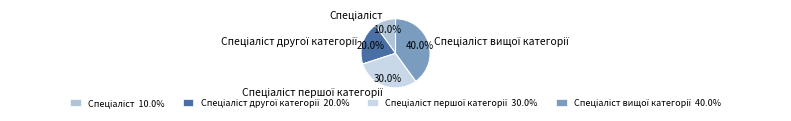

Does any single category account for the majority?

No